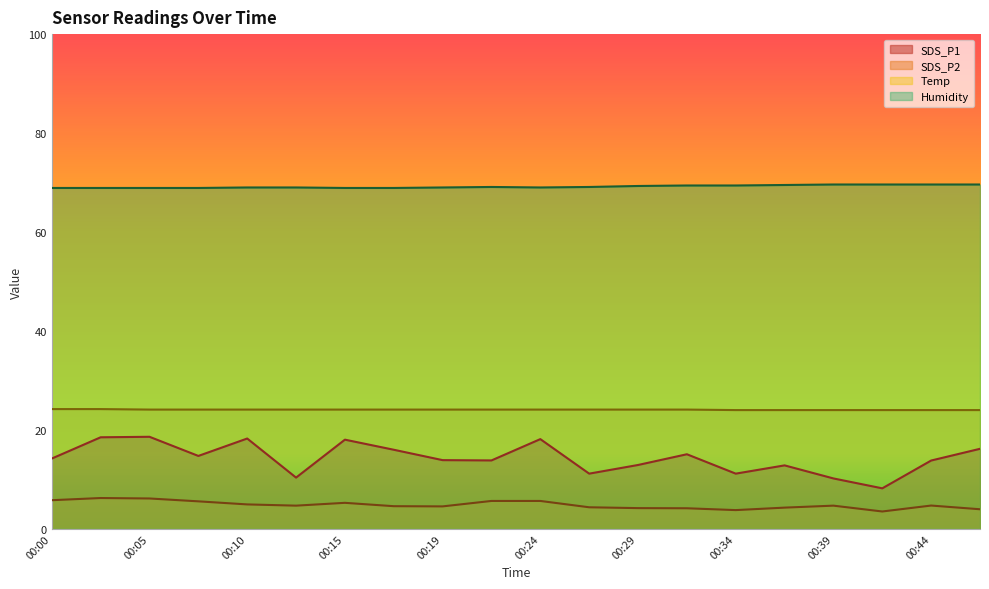

At which category does SDS_P1 reach its first local peak?

00:05